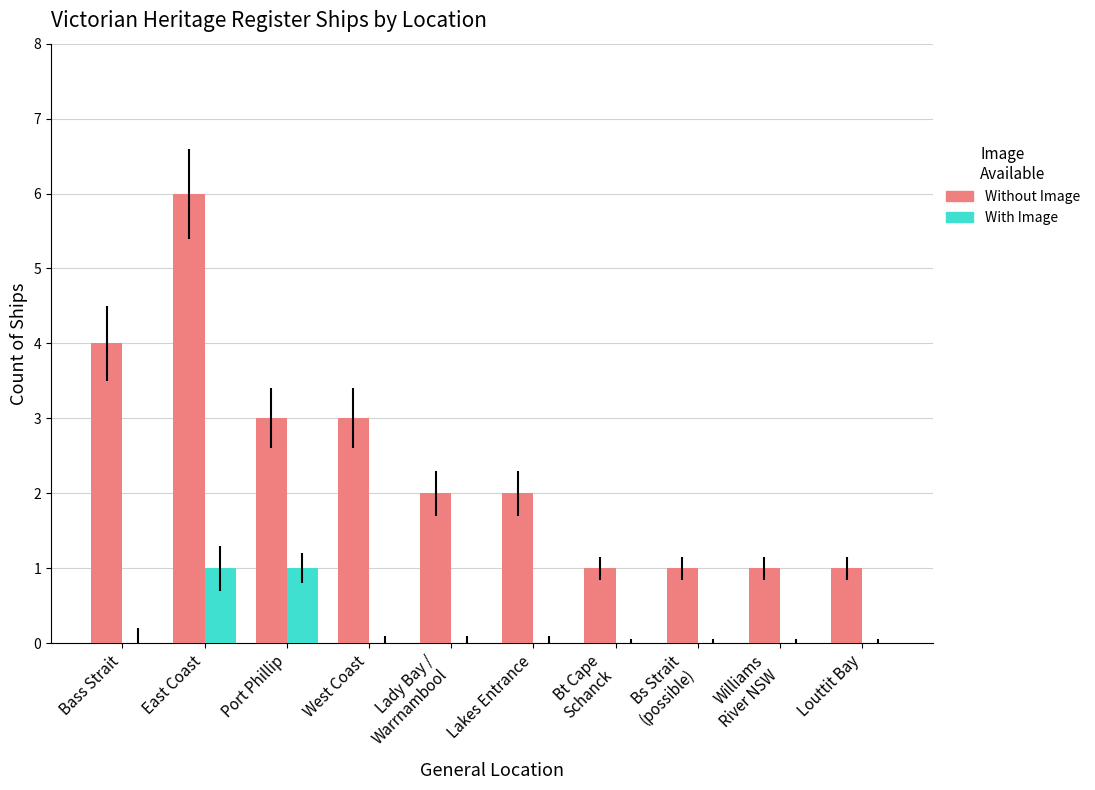

Is it true that With Image equals 1 at Bt Cape
Schanck?

False